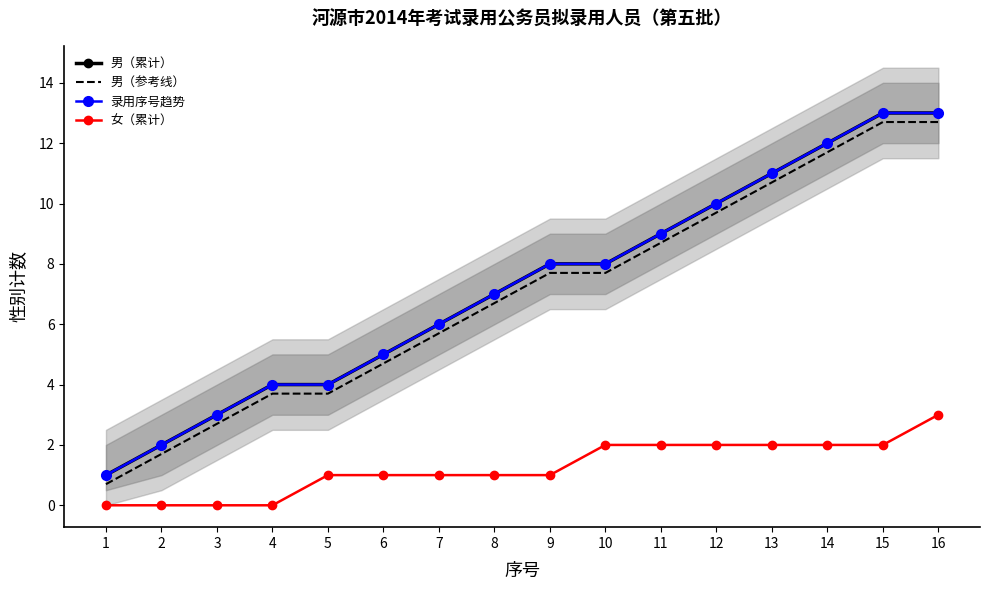

What is the difference between the 录用序号趋势 values at 3 and 9?

5.0